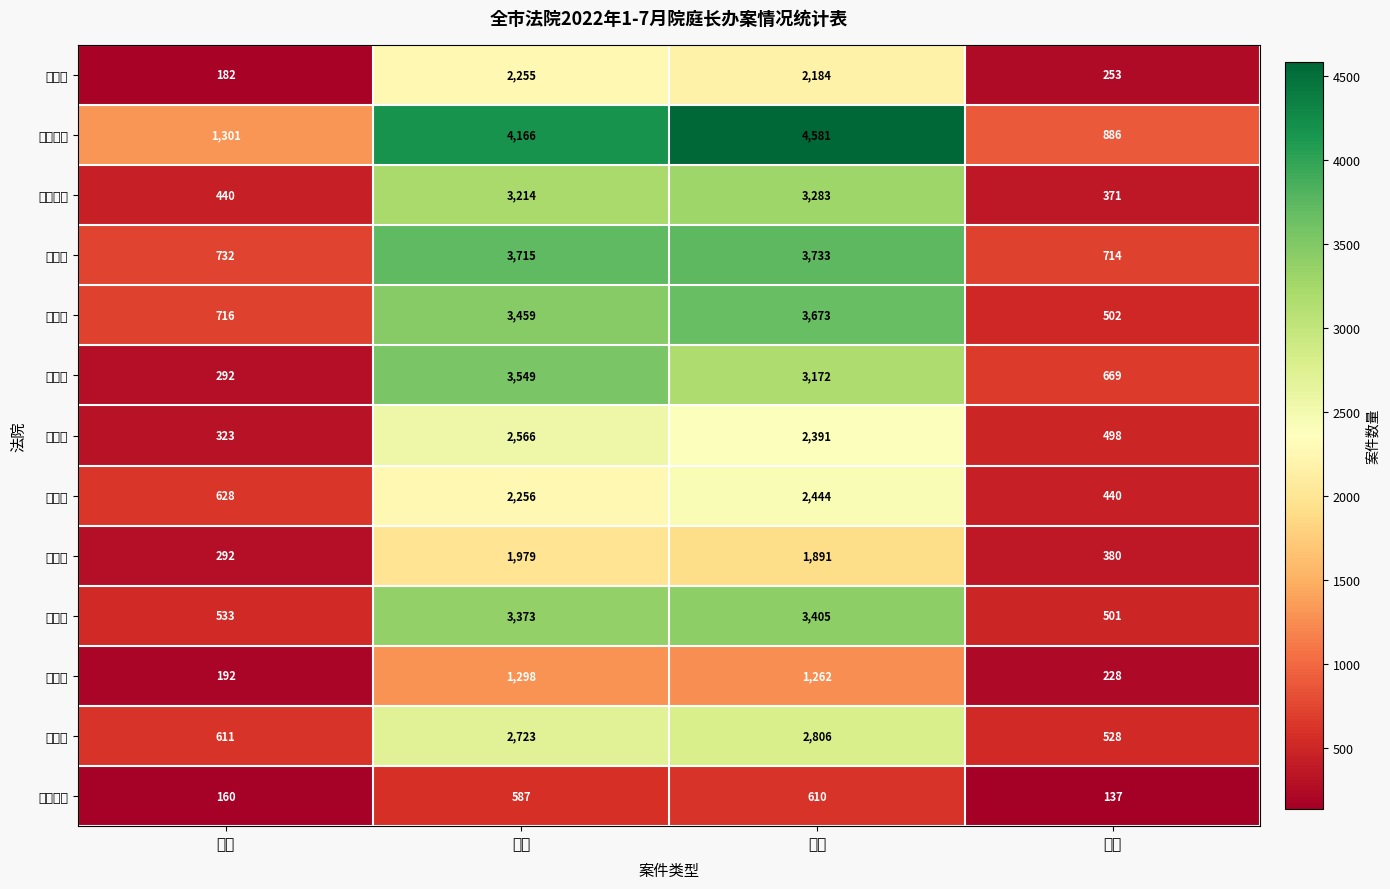

Reading left to right, extract all data points from this chart.

市中院: 旧存=182	新收=2255	结案=2184	未结=253
德城区院: 旧存=1301	新收=4166	结案=4581	未结=886
陵城区院: 旧存=440	新收=3214	结案=3283	未结=371
禹城院: 旧存=732	新收=3715	结案=3733	未结=714
乐陵院: 旧存=716	新收=3459	结案=3673	未结=502
宁津院: 旧存=292	新收=3549	结案=3172	未结=669
齐河院: 旧存=323	新收=2566	结案=2391	未结=498
临邑院: 旧存=628	新收=2256	结案=2444	未结=440
平原院: 旧存=292	新收=1979	结案=1891	未结=380
武城院: 旧存=533	新收=3373	结案=3405	未结=501
夏津院: 旧存=192	新收=1298	结案=1262	未结=228
庆云院: 旧存=611	新收=2723	结案=2806	未结=528
开发区院: 旧存=160	新收=587	结案=610	未结=137